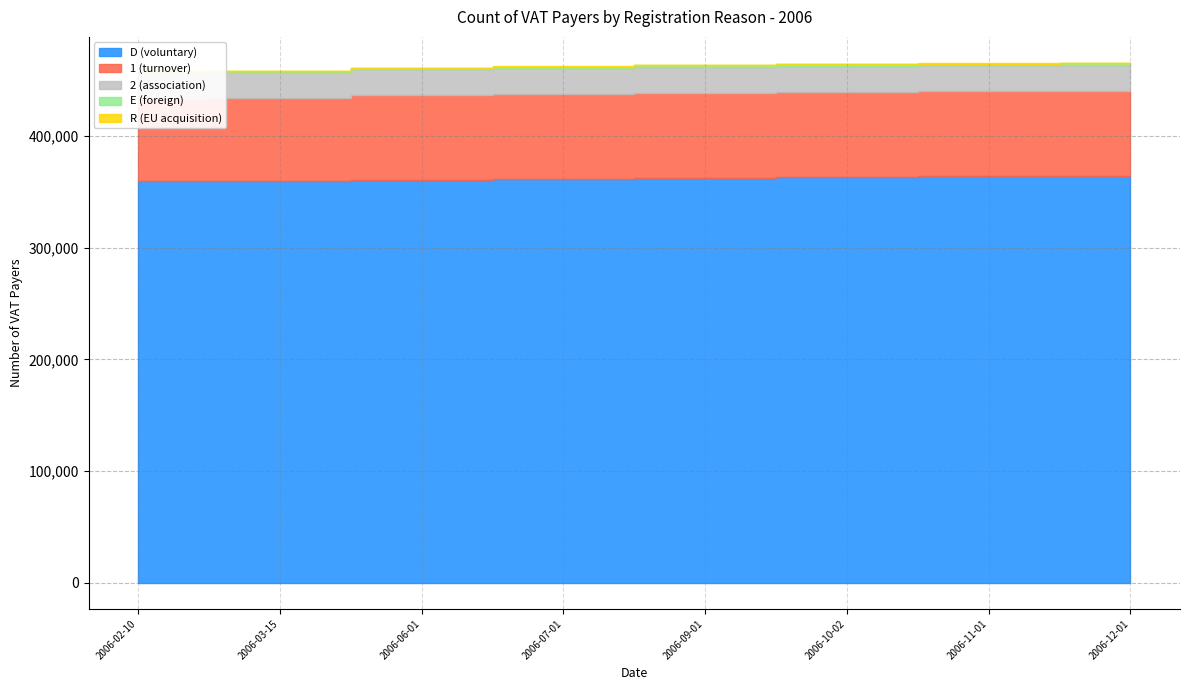

Does the chart display data point markers on the line(s)?

No